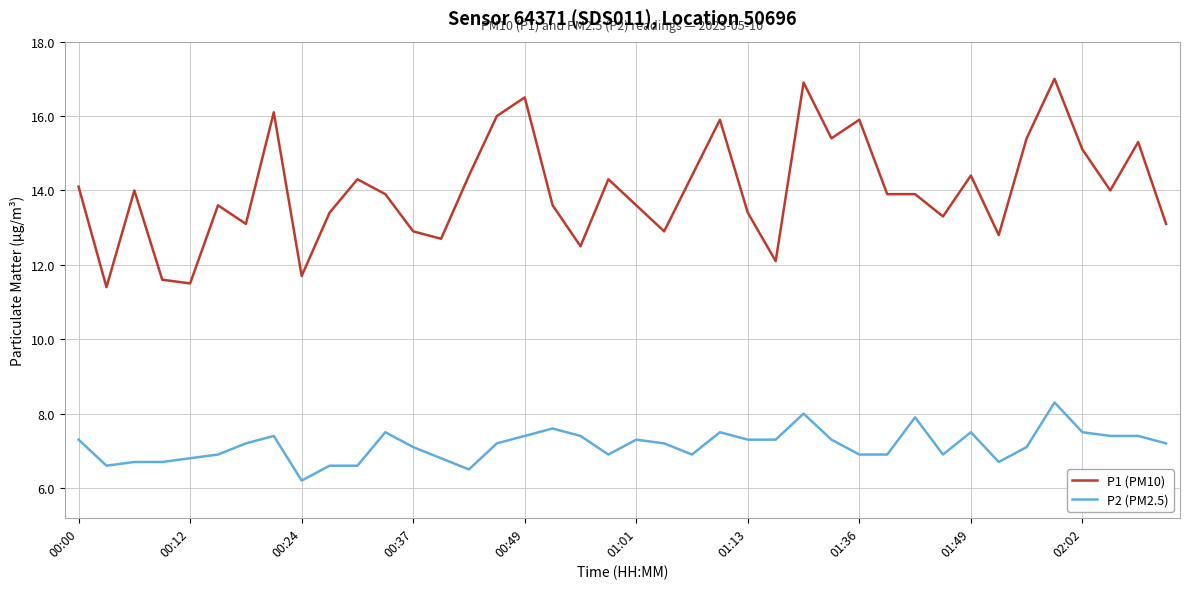

What is the difference between the second highest and second lowest values in the P2 (PM2.5) series?

1.5